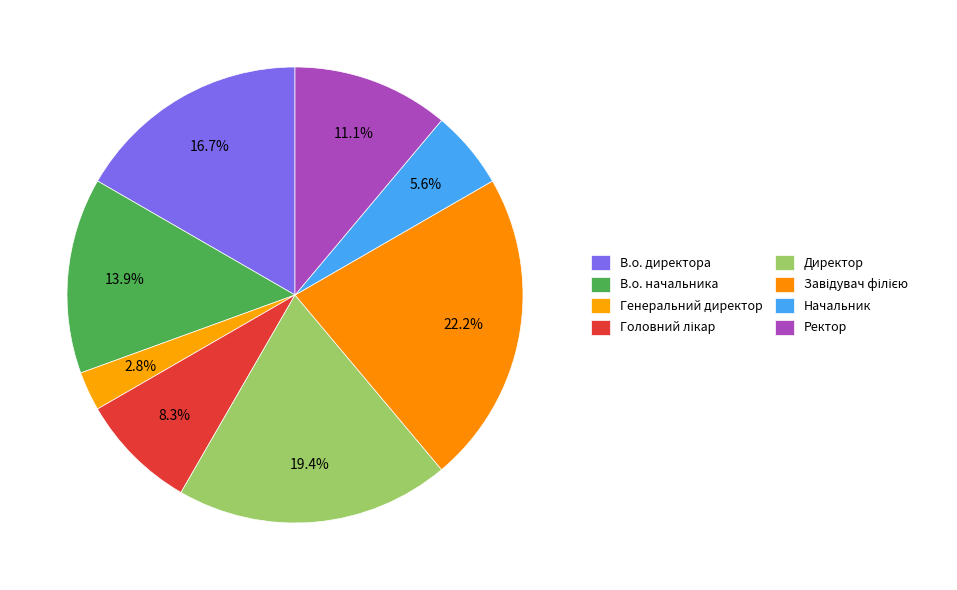

How many slices are in this pie chart?

8